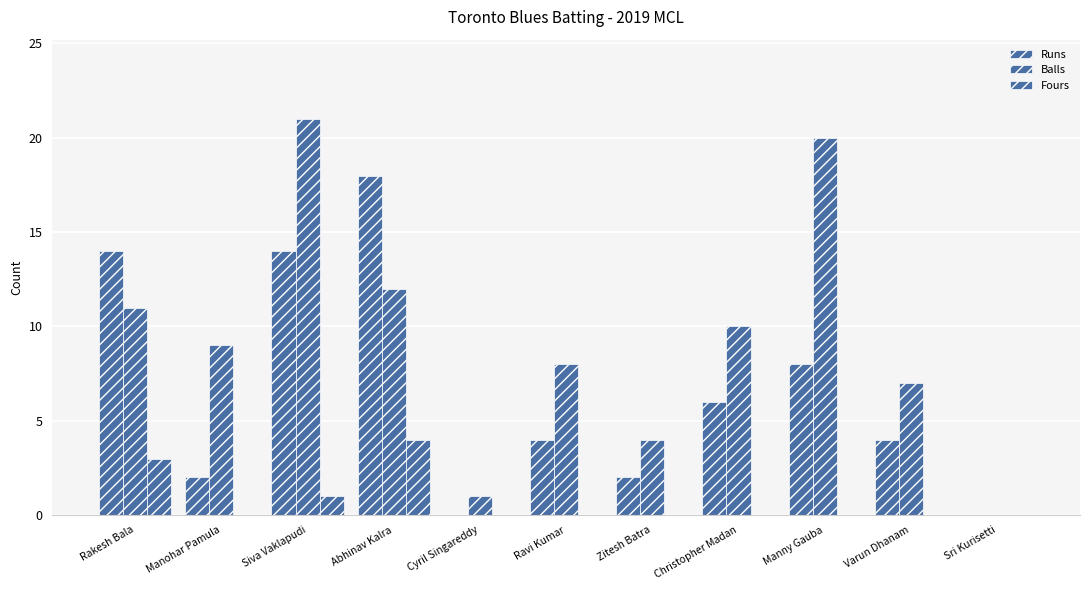

Are the bars grouped side by side (vs. stacked)?

Yes